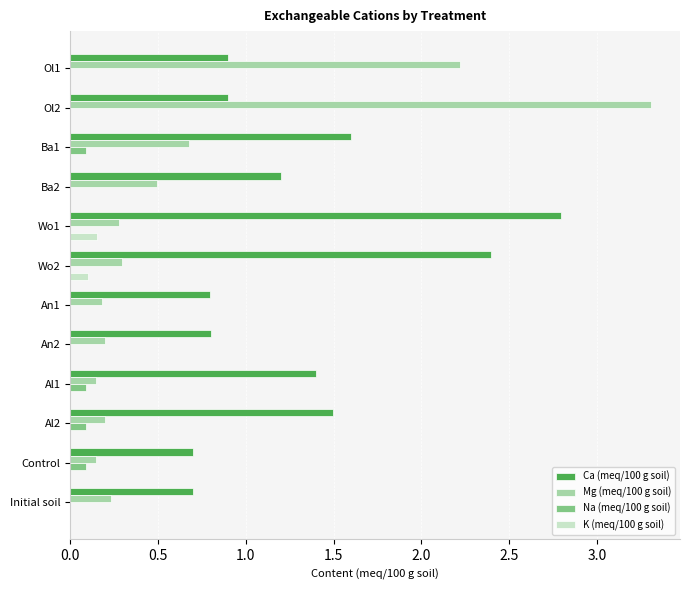

True or false: K (meq/100 g soil) has a value of 0.0 at Al1.

True